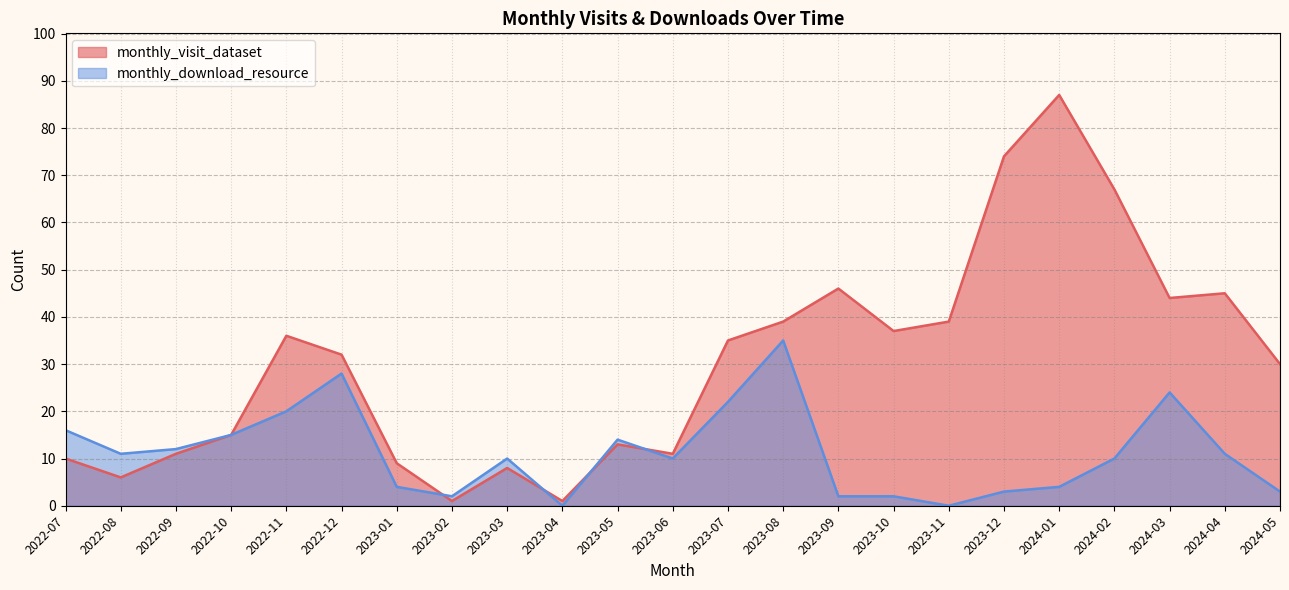

What is the average value of the monthly_download_resource series?

11